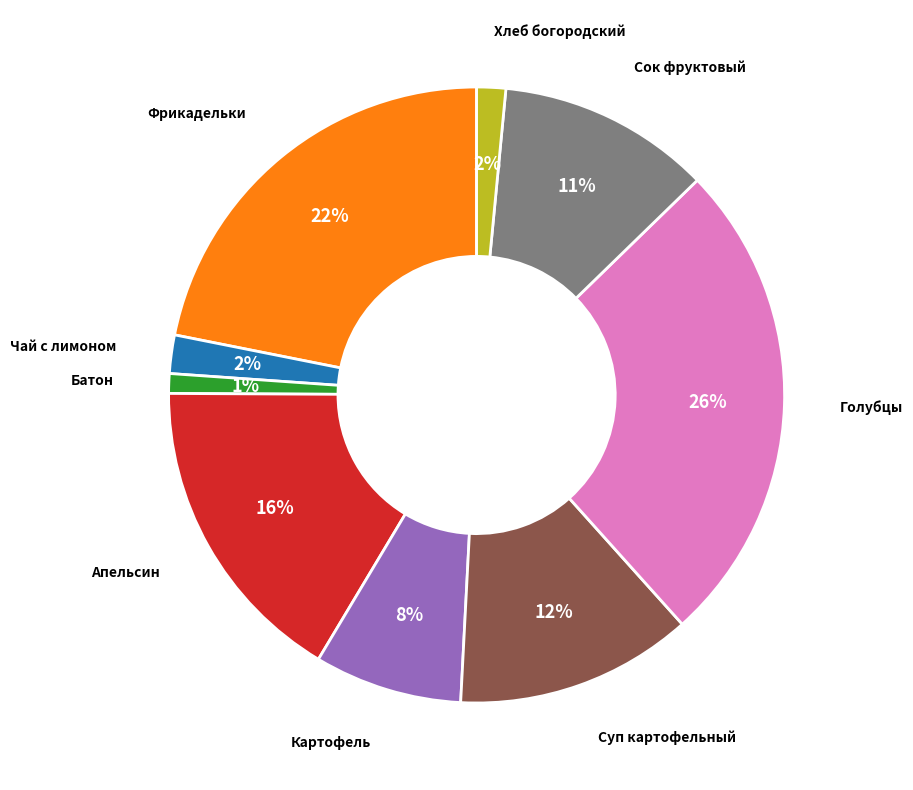

How many segments does this pie chart have?

9